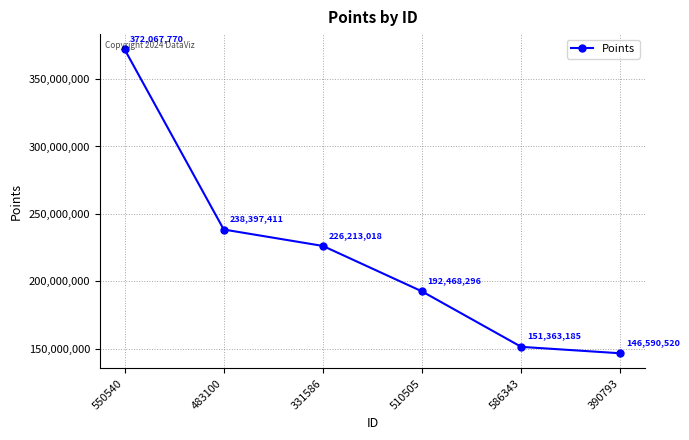

What position from the left is 483100?

2